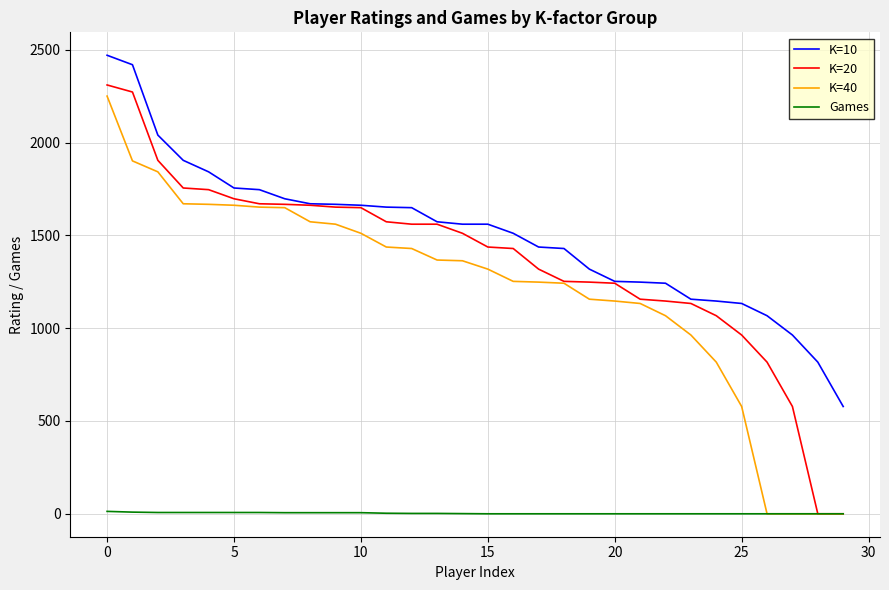

At which category is the sum across all series the highest?

0